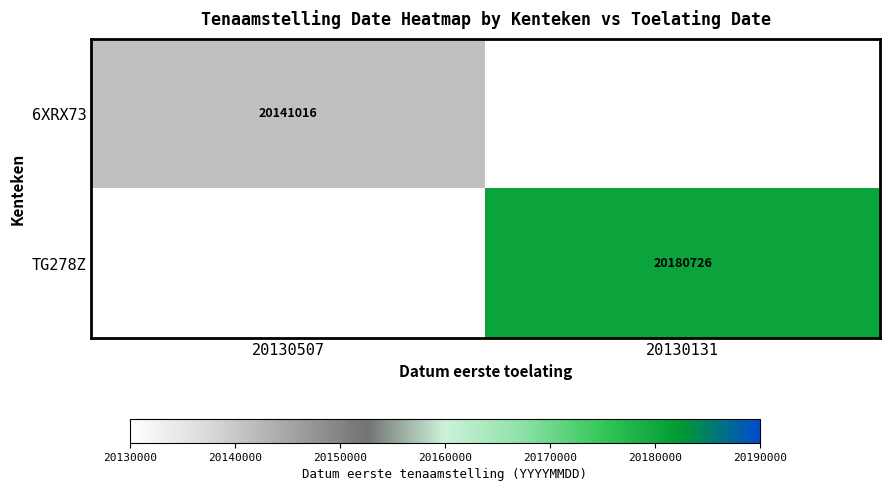

The TG278Z series shows 20180726 at 20130131. True or false?

True